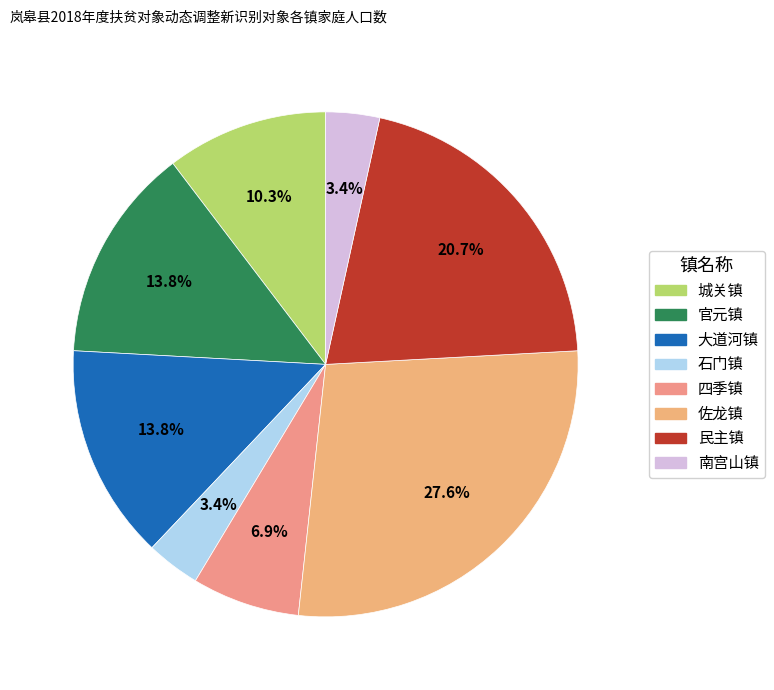

Does 大道河镇 account for over 50% of the chart?

No